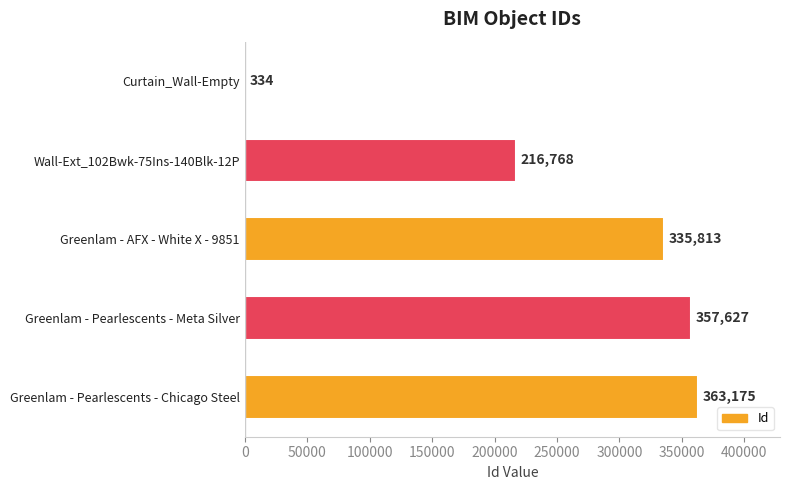

What is the sum of all values?

1273717